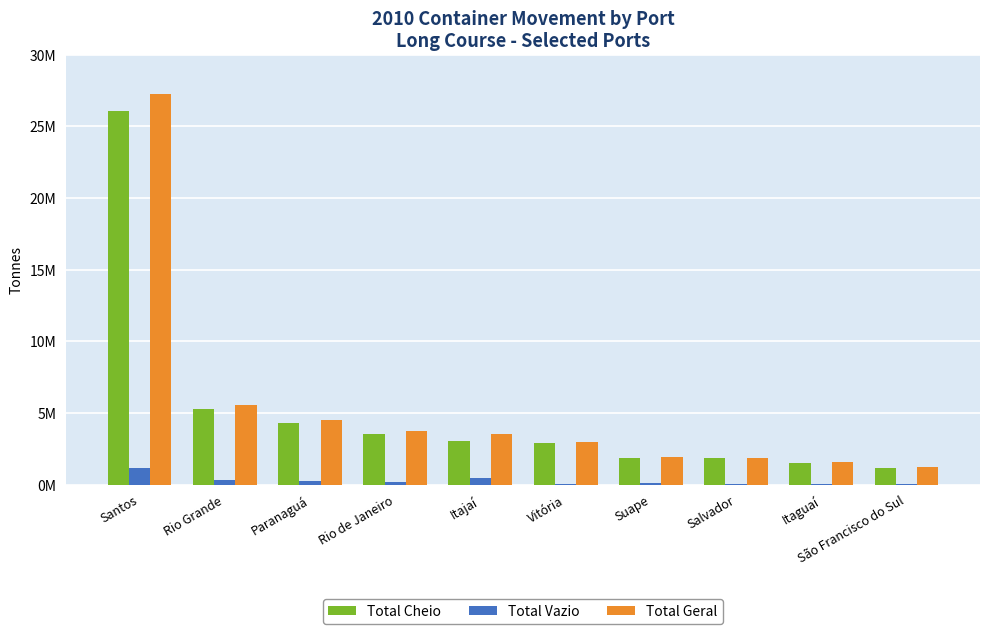

Are the bars grouped side by side (vs. stacked)?

Yes